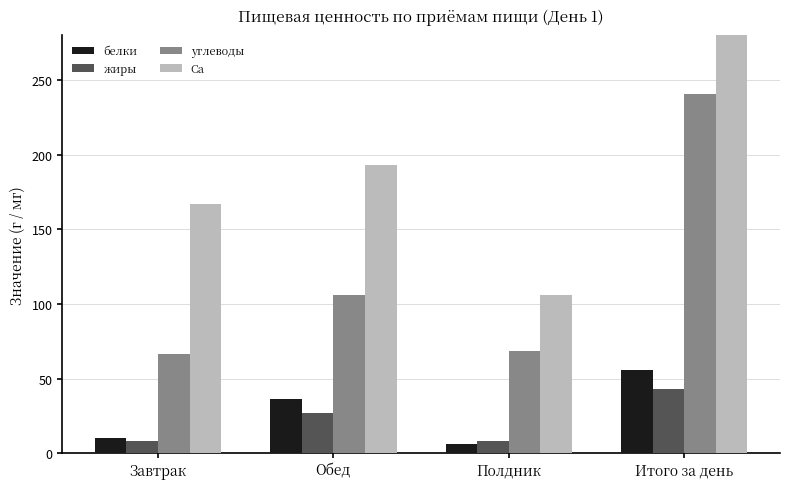

Does the chart contain any negative values?

No